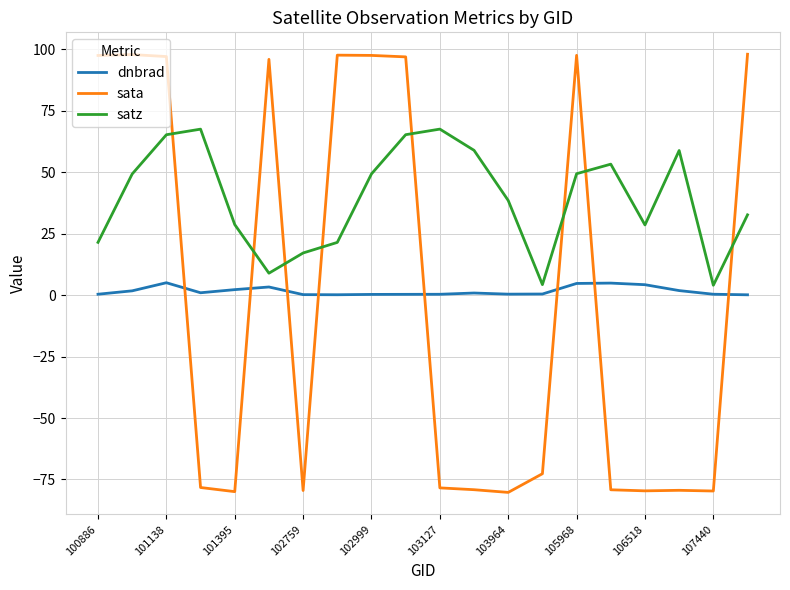

What is the difference between the maximum and minimum values in the sata series?

178.3